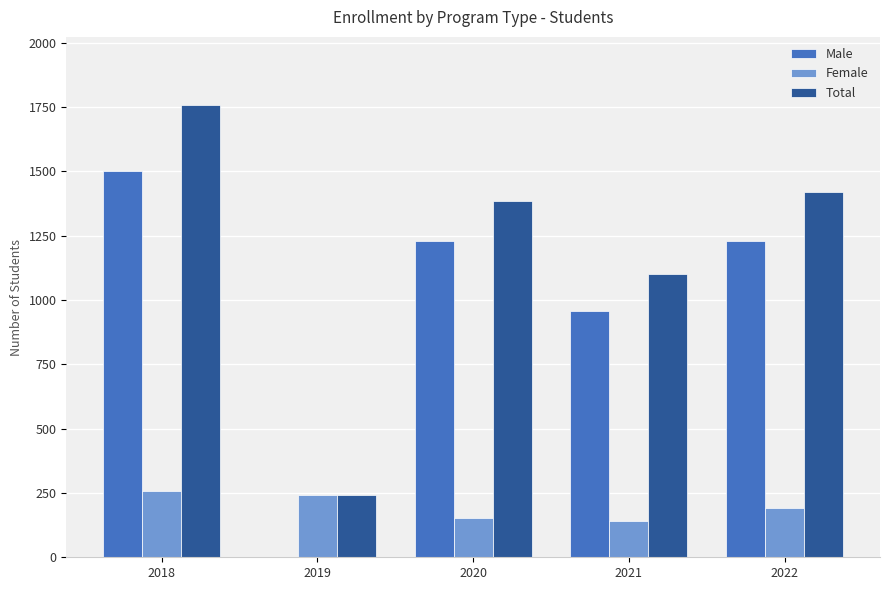

What are all the series names shown in the legend?

Male, Female, Total